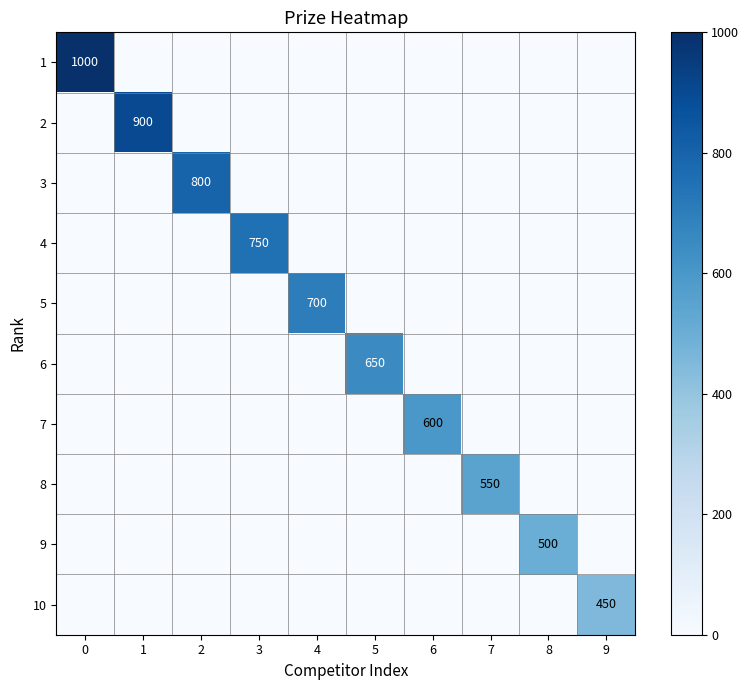

Which series has the largest total across all categories?

1